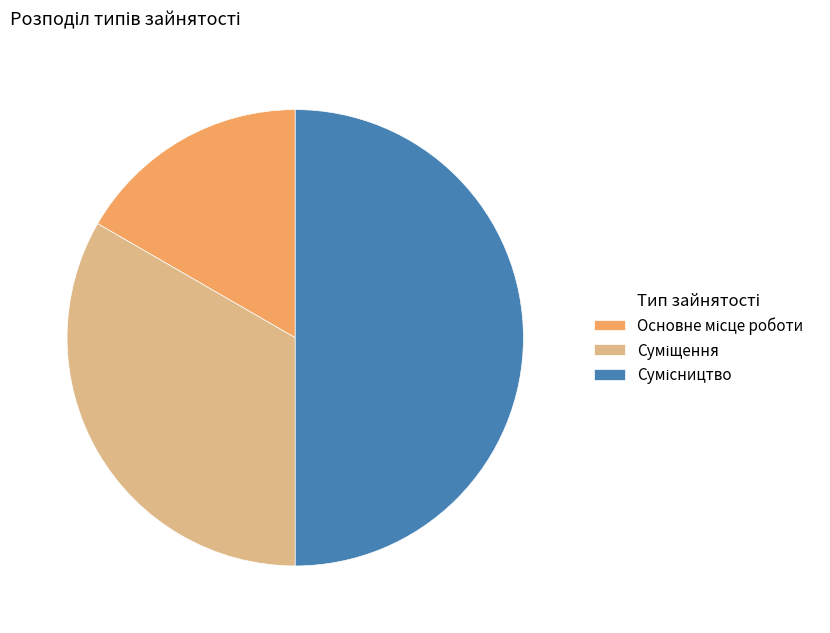

How many slices are in this pie chart?

3